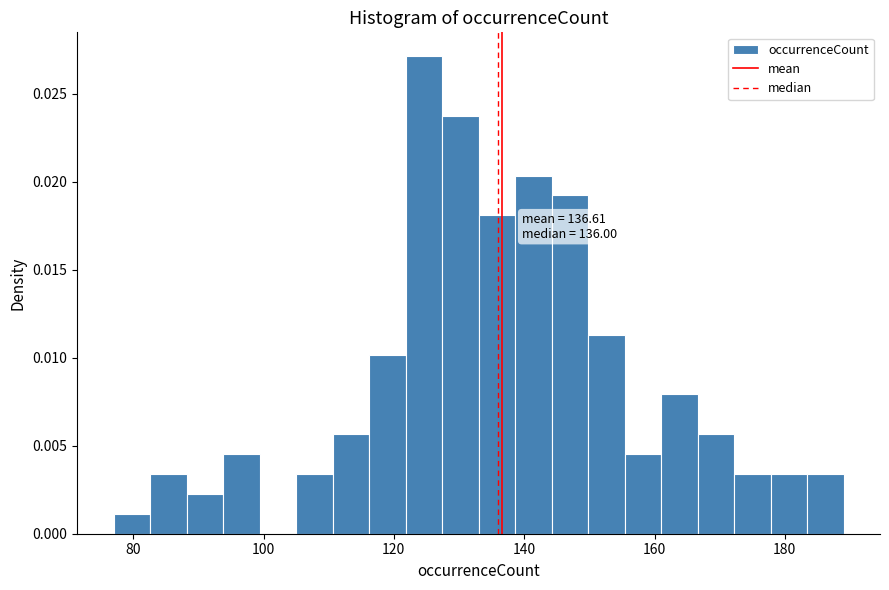

Around what value on the x-axis is the tallest bar? Give the approximate position of its centre, as read against the axis.

124